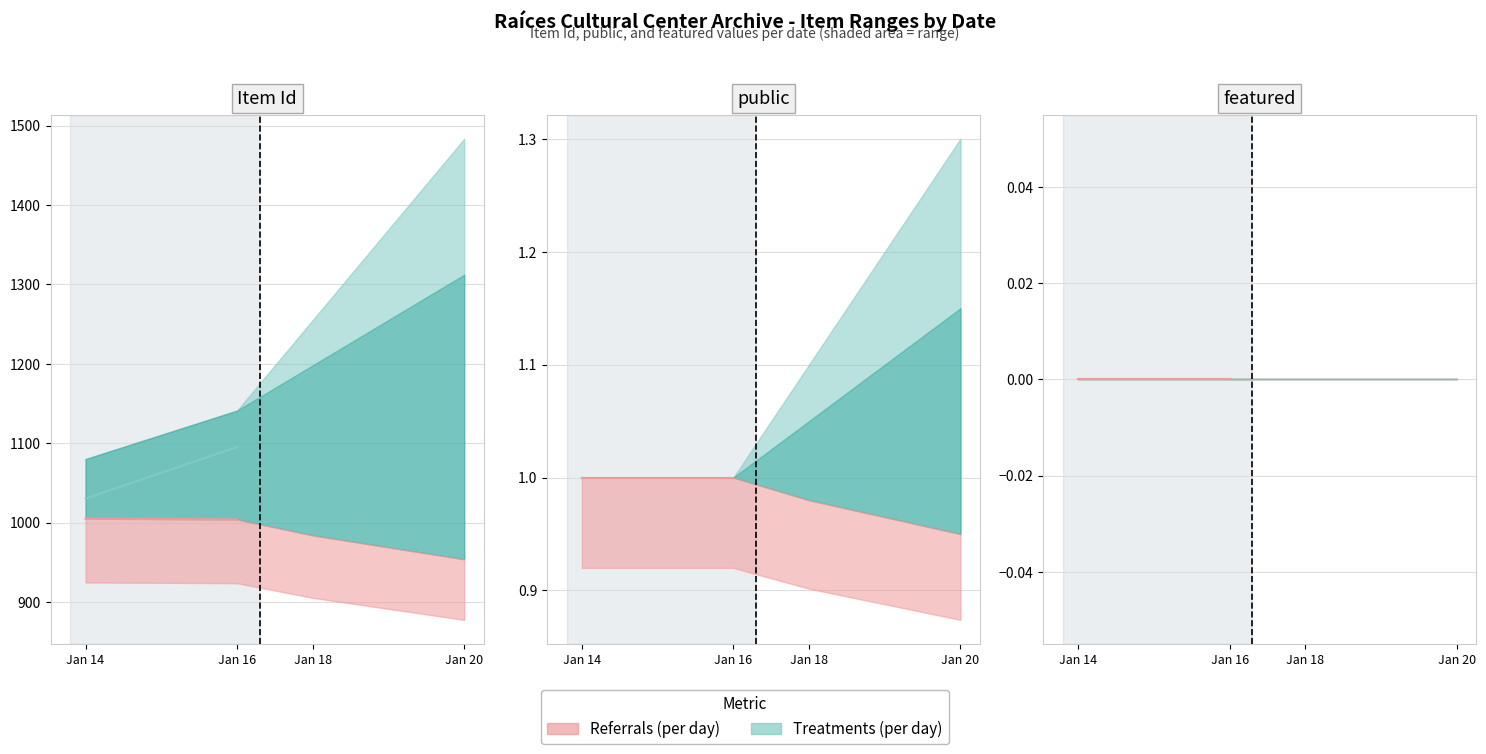

Which series has the largest range (max minus min)?

Item Id